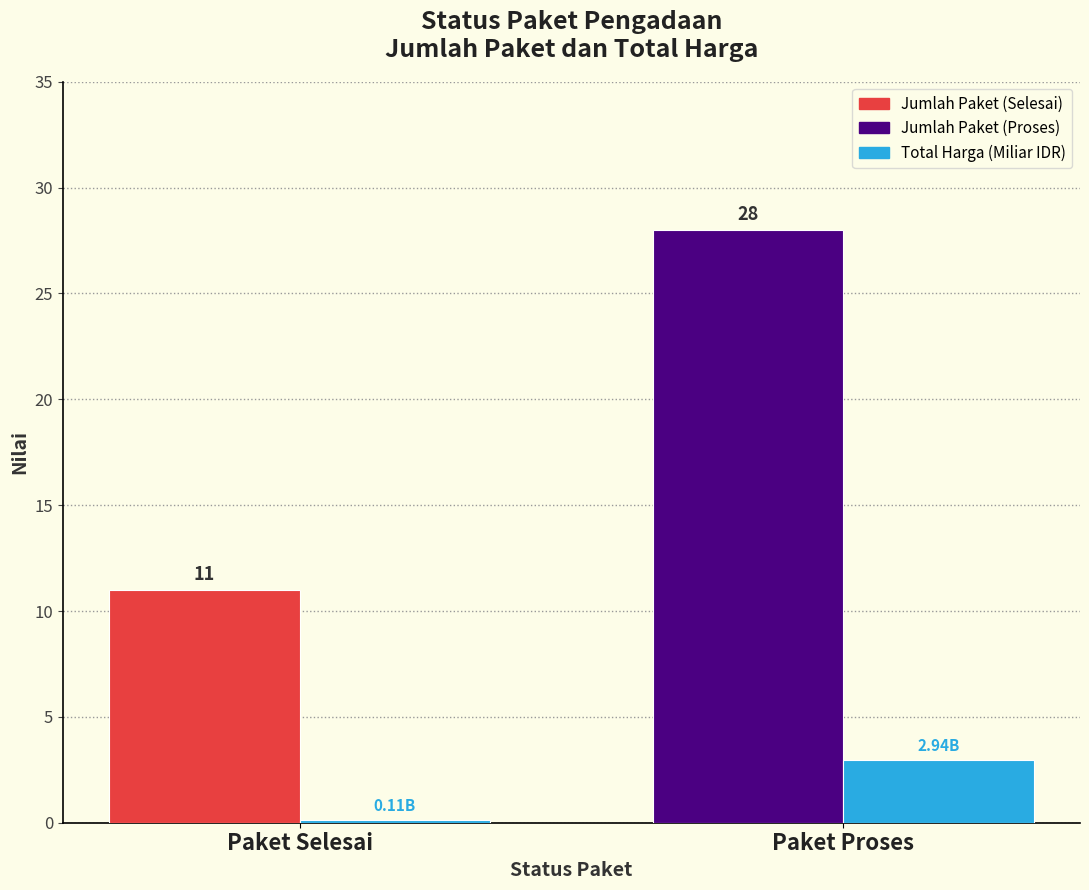

What is the label of the 1st bar from the right?

Paket Proses